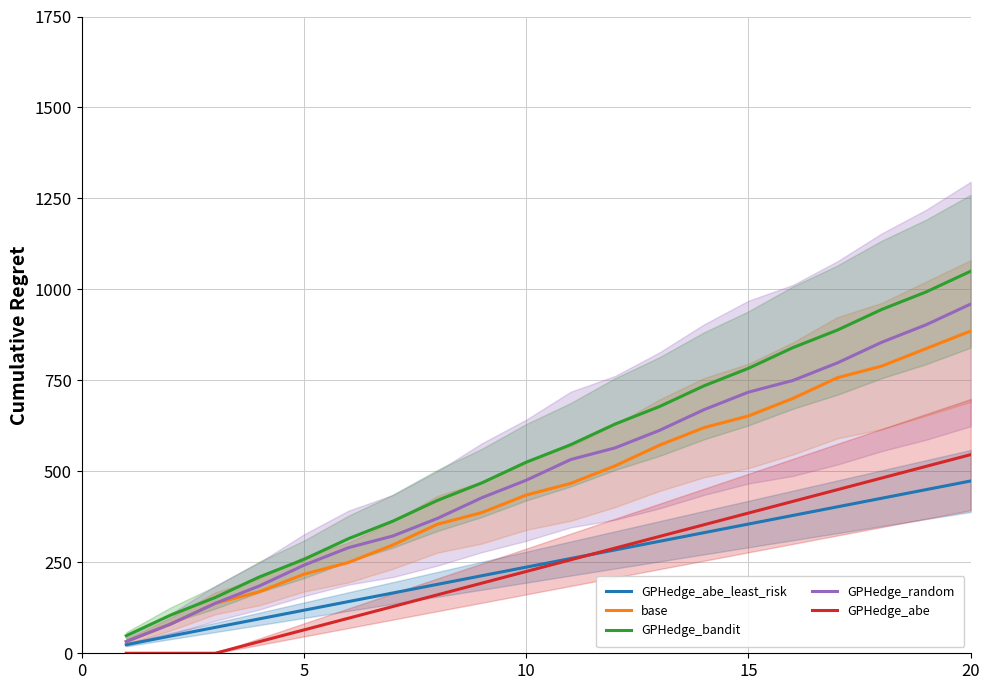

True or false: GPHedge_abe and GPHedge_bandit intersect in this chart.

False